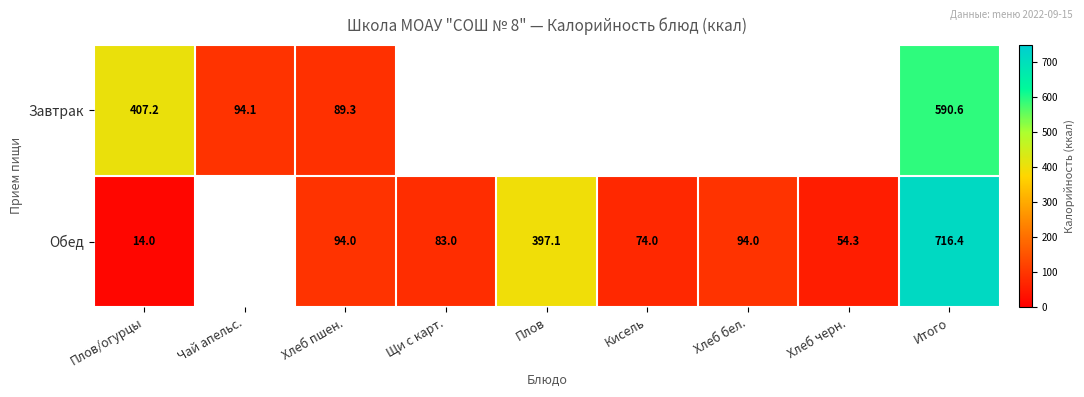

Is it true that Завтрак equals 23.5 at Хлеб пшен.?

False